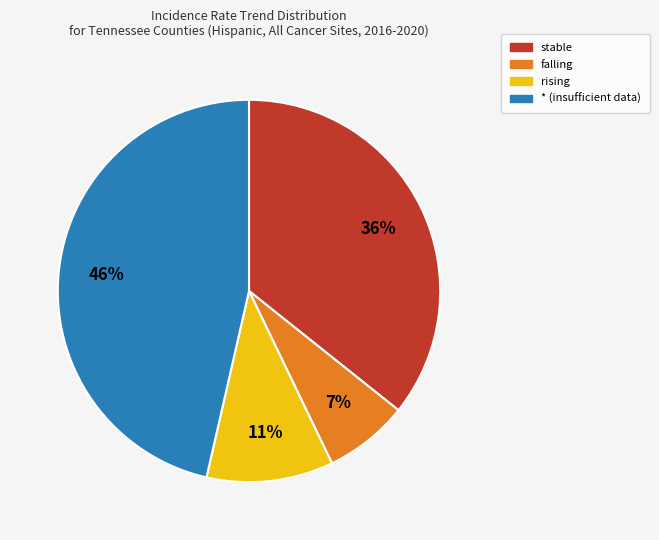

Between rising and stable, which is larger?

stable